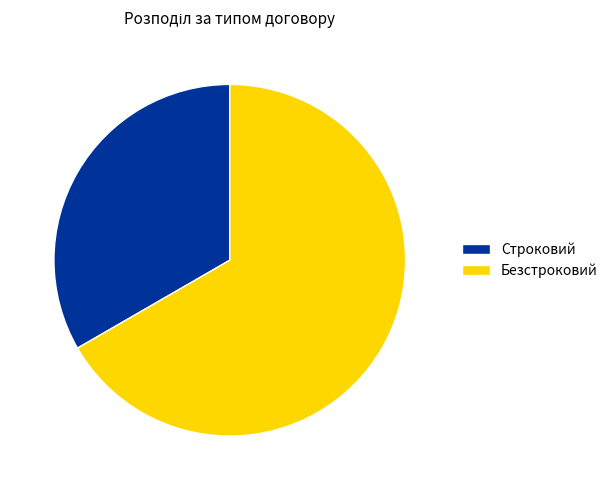

What is the ratio of the value at Строковий to the value at Безстроковий?

0.5